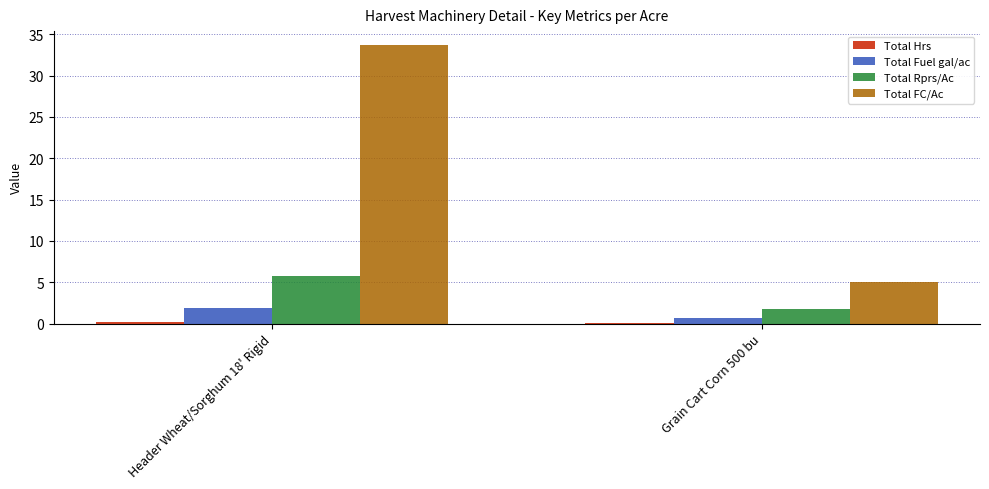

Which label corresponds to the largest value in the chart?

Header Wheat/Sorghum 18' Rigid